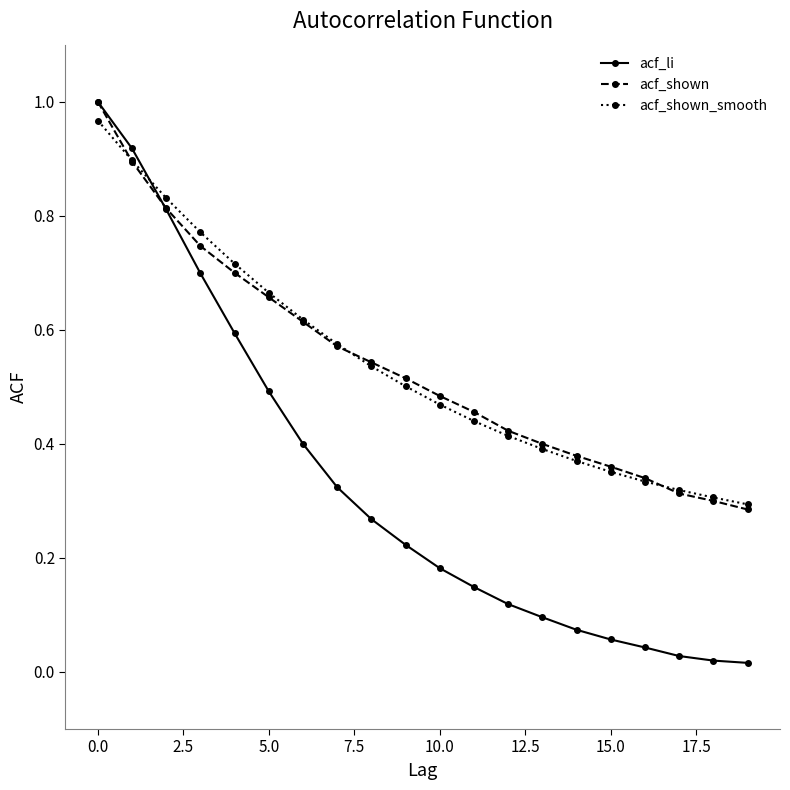

What are all the series names shown in the legend?

acf_li, acf_shown, acf_shown_smooth